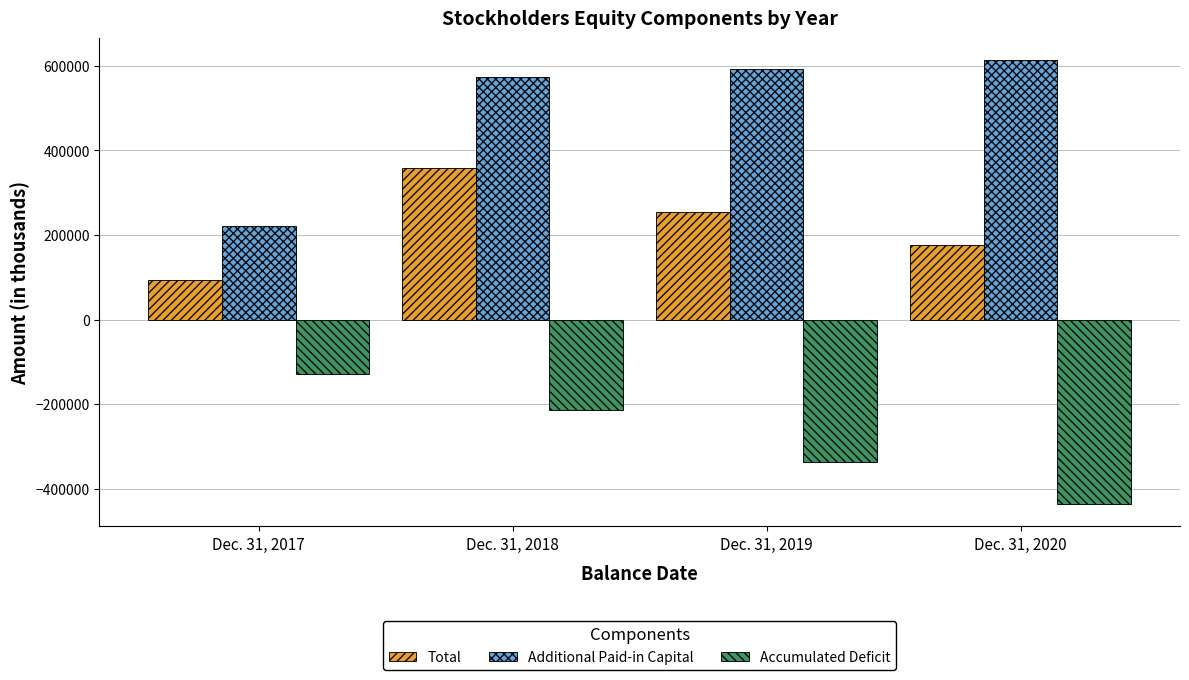

How many data points in Additional Paid-in Capital are less than 592384?

2